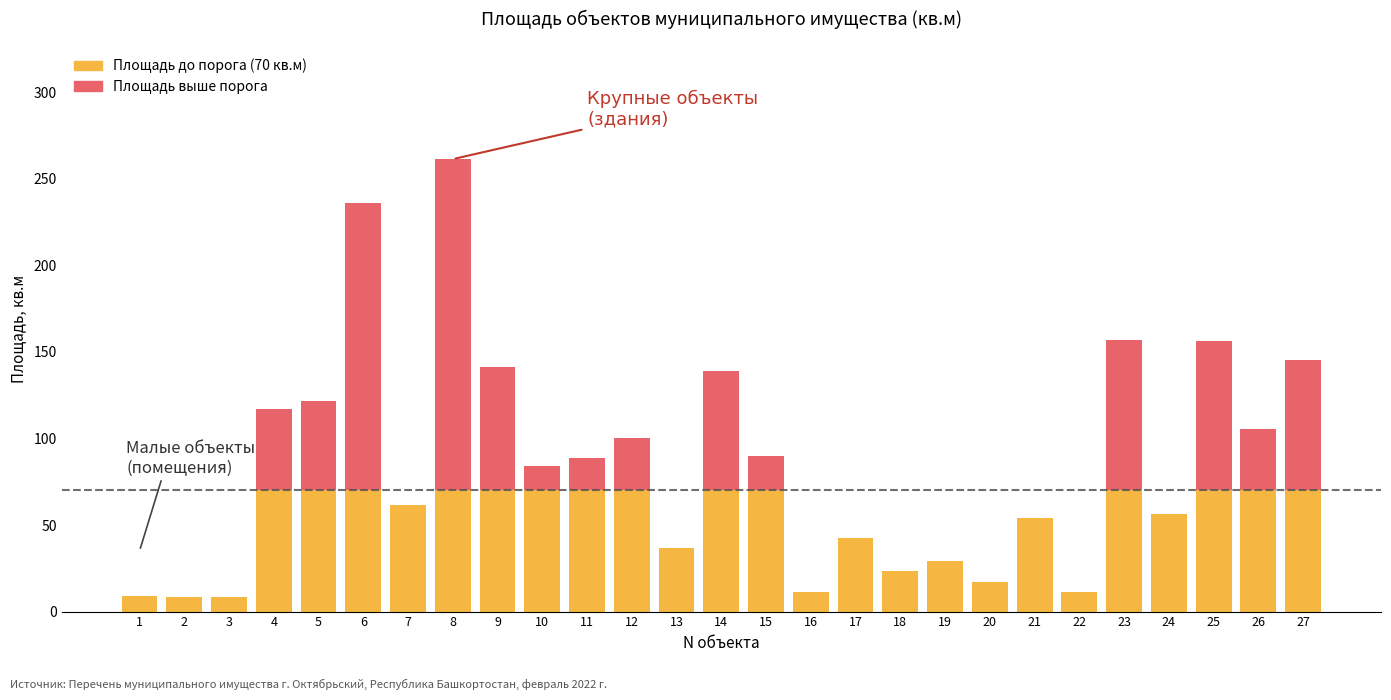

What is the total value across all series at 24?

56.6